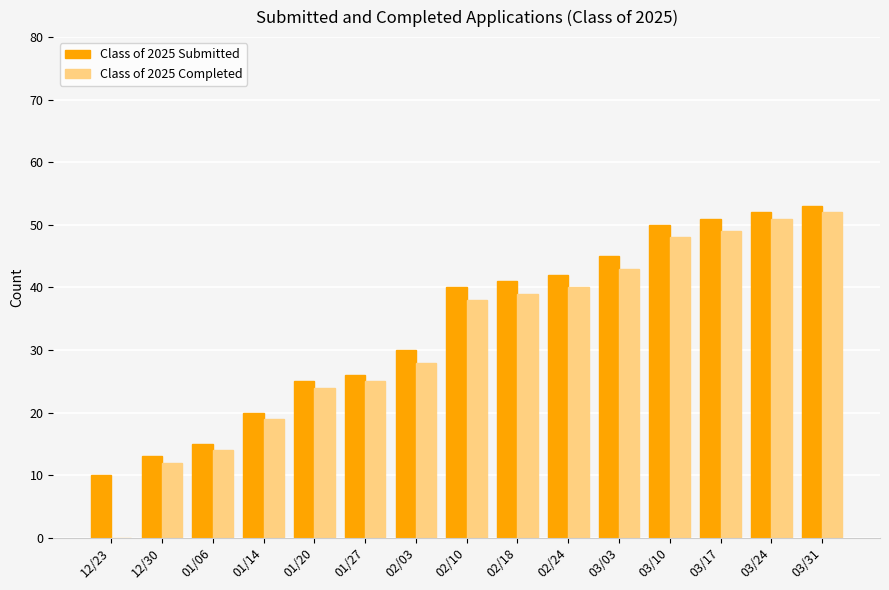

What is the total value across all series at 02/10?

78